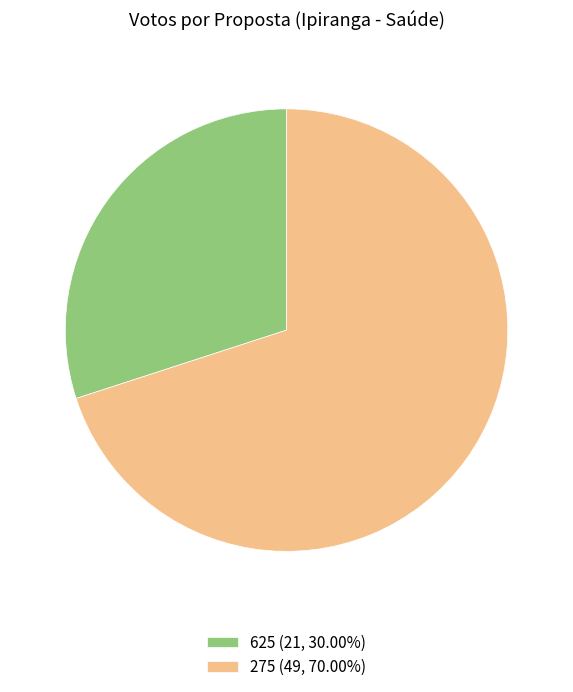

Does 625 (21, 30.00%) represent more than half of the total?

No